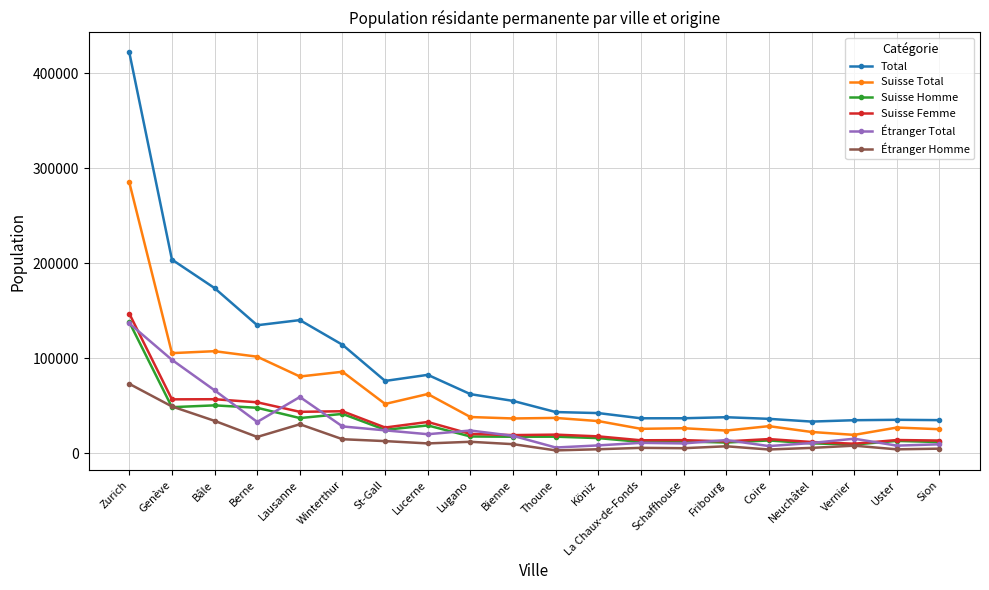

What is the difference between the Étranger Total values at Bâle and Winterthur?

38012